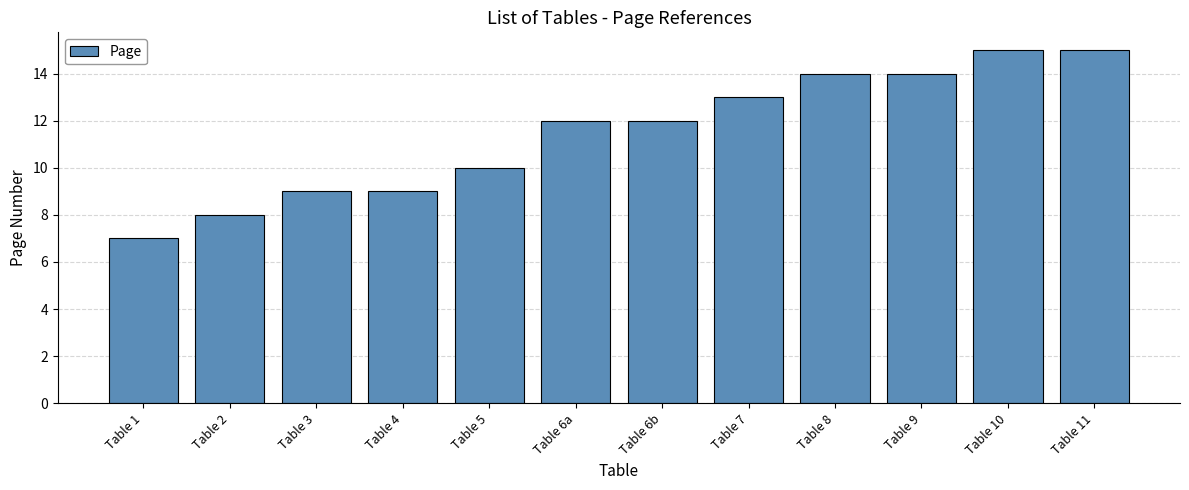

How many values are between 9 and 14?

8